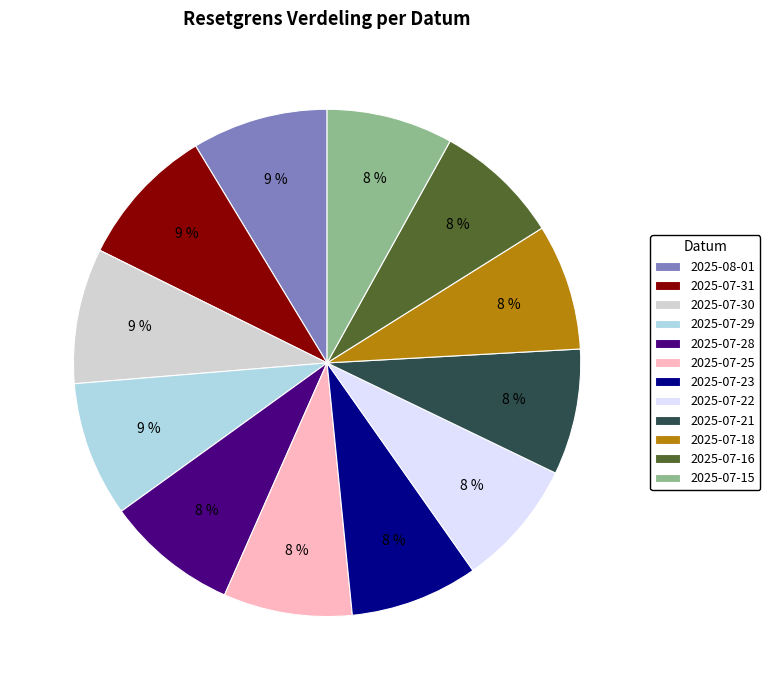

Approximately how many times larger is the value at 2025-07-16 compared to 2025-07-28?

1.0